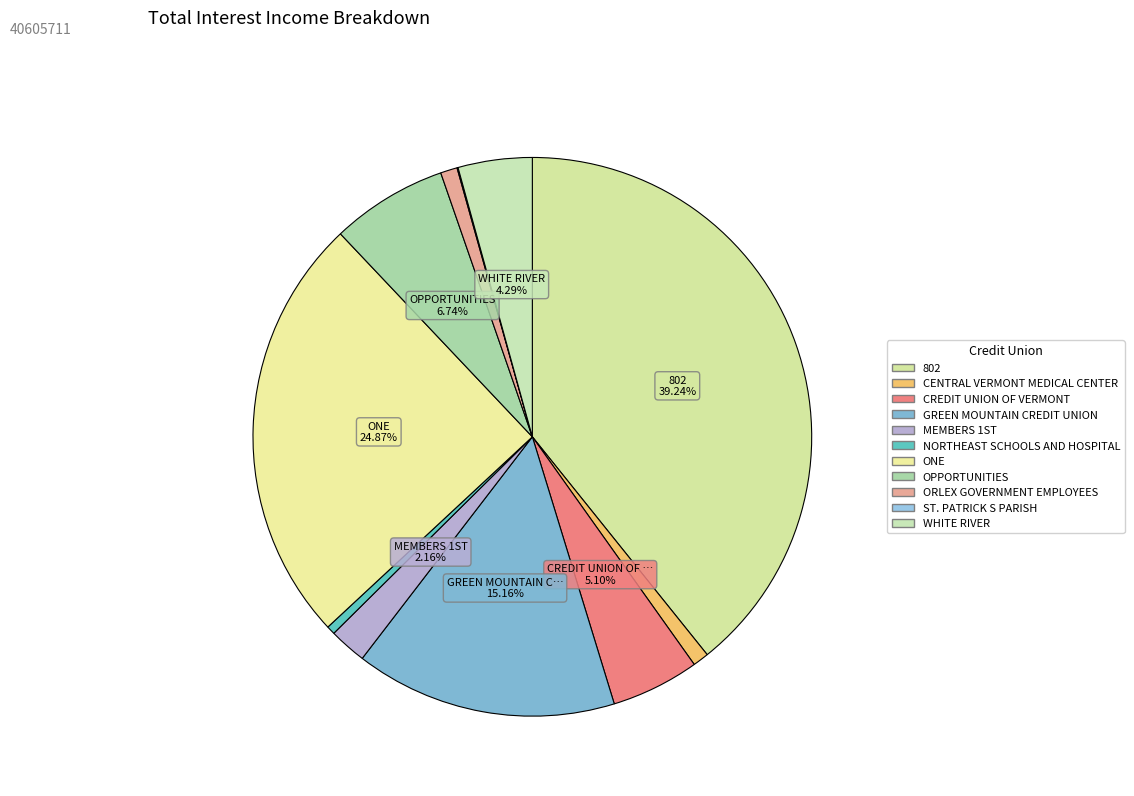

Is it true that WHITE RIVER is 1% of the pie?

False